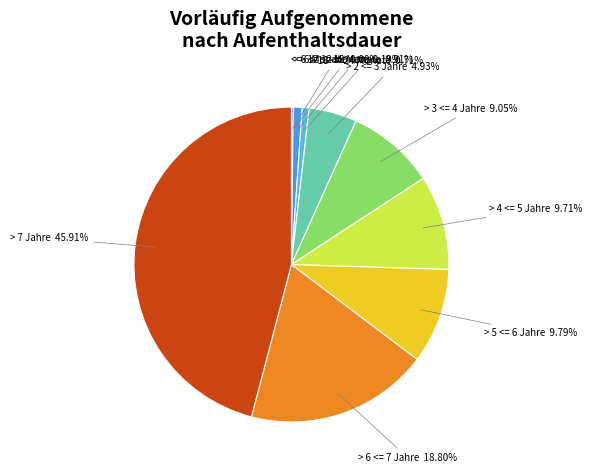

Is there any slice that represents more than half of the pie?

No